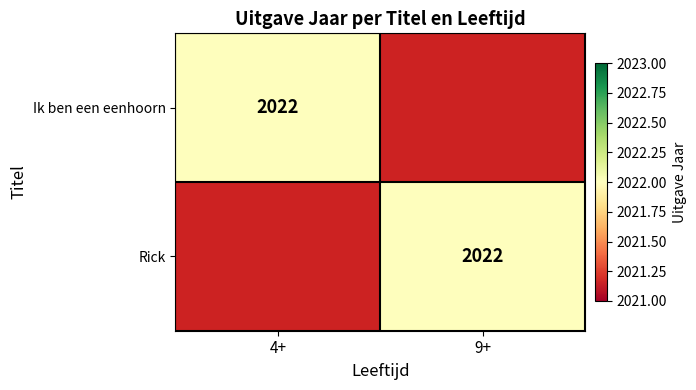

The Rick series shows 2022 at 9+. True or false?

True